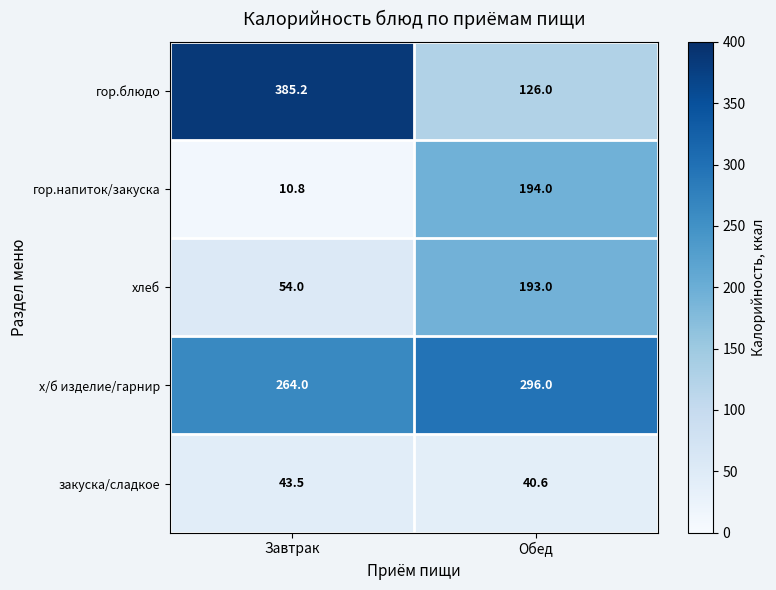

Reading right to left, what are all the values shown in this chart?

гор.блюдо: 126.0	385.2
гор.напиток/закуска: 194.0	10.8
хлеб: 193.0	54.0
х/б изделие/гарнир: 296.0	264.0
закуска/сладкое: 40.6	43.5